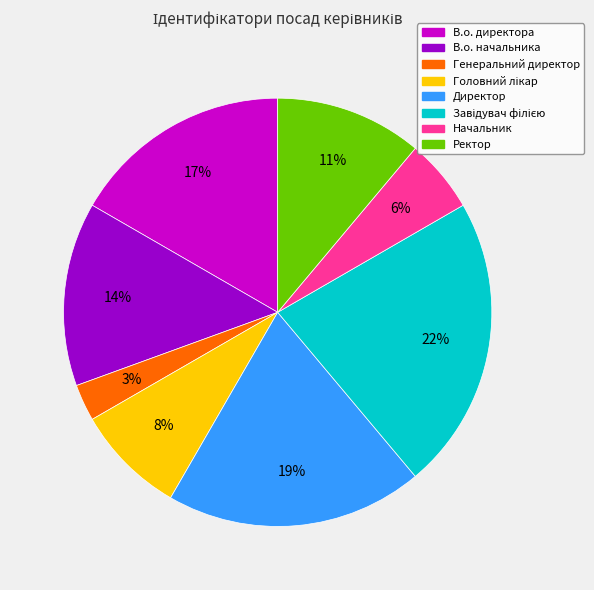

Which category has the smallest portion of the pie?

Генеральний директор